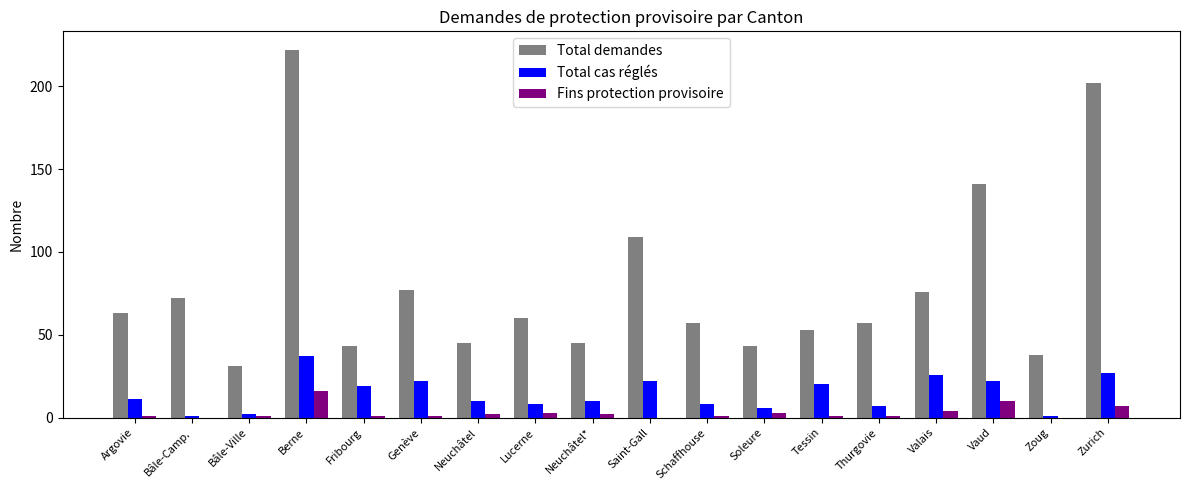

Reading left to right, list all the values displayed in this chart.

Total demandes: Argovie=63	Bâle-Camp.=72	Bâle-Ville=31	Berne=222	Fribourg=43	Genève=77	Neuchâtel=45	Lucerne=60	Neuchâtel*=45	Saint-Gall=109	Schaffhouse=57	Soleure=43	Tessin=53	Thurgovie=57	Valais=76	Vaud=141	Zoug=38	Zurich=202
Total cas réglés: Argovie=11	Bâle-Camp.=1	Bâle-Ville=2	Berne=37	Fribourg=19	Genève=22	Neuchâtel=10	Lucerne=8	Neuchâtel*=10	Saint-Gall=22	Schaffhouse=8	Soleure=6	Tessin=20	Thurgovie=7	Valais=26	Vaud=22	Zoug=1	Zurich=27
Fins protection provisoire: Argovie=1	Bâle-Camp.=0	Bâle-Ville=1	Berne=16	Fribourg=1	Genève=1	Neuchâtel=2	Lucerne=3	Neuchâtel*=2	Saint-Gall=0	Schaffhouse=1	Soleure=3	Tessin=1	Thurgovie=1	Valais=4	Vaud=10	Zoug=0	Zurich=7